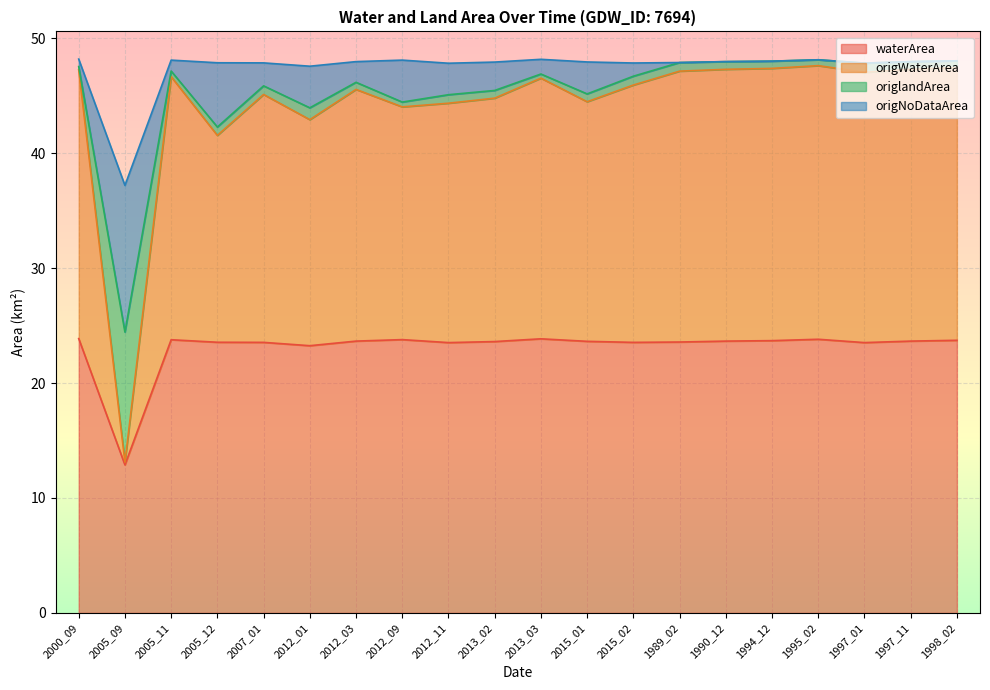

What is the lowest value of the waterArea series?

12.9